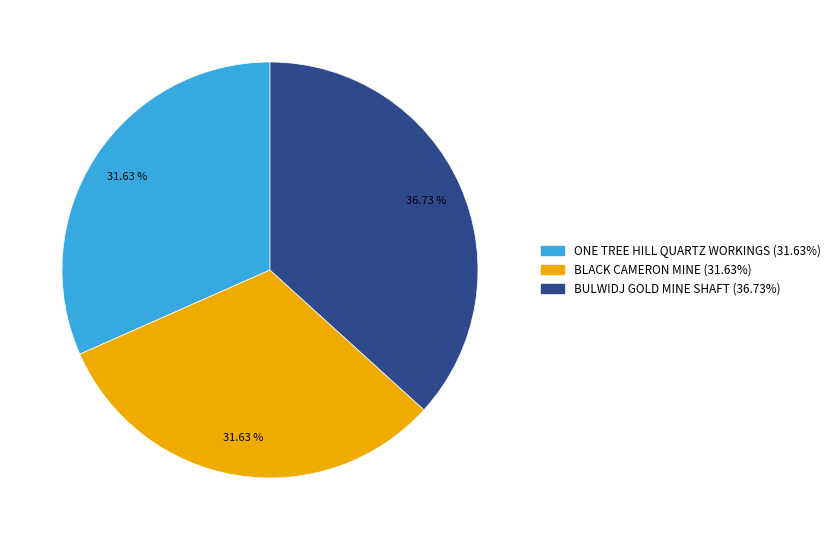

Does any single category account for the majority?

No